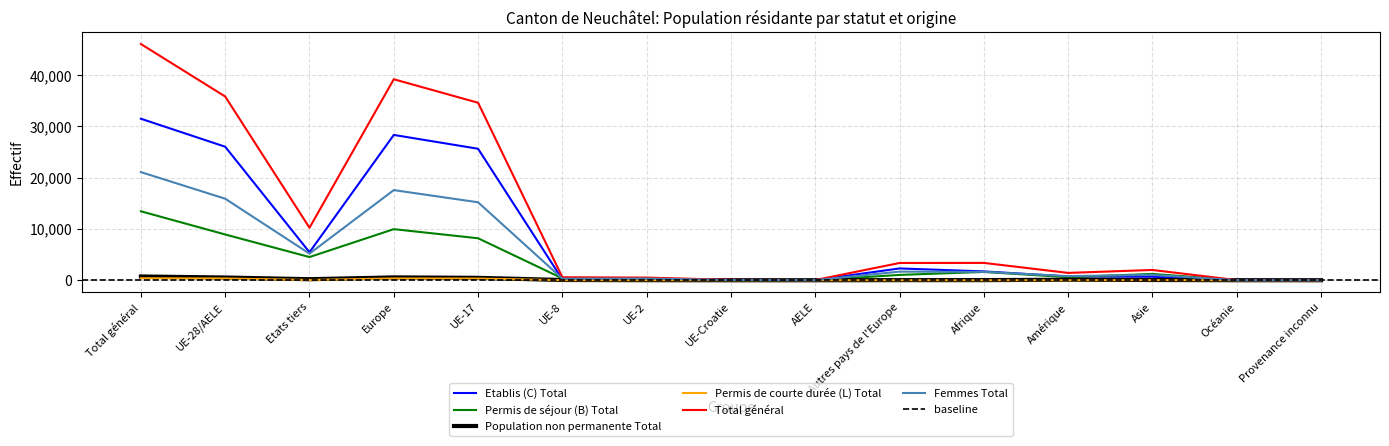

How many values in the Population non permanente Total series are below 50?

7